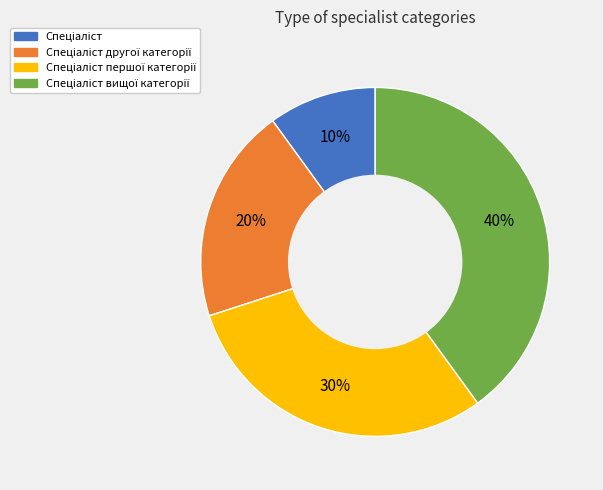

To the nearest percent, what is the average slice percentage?

25%